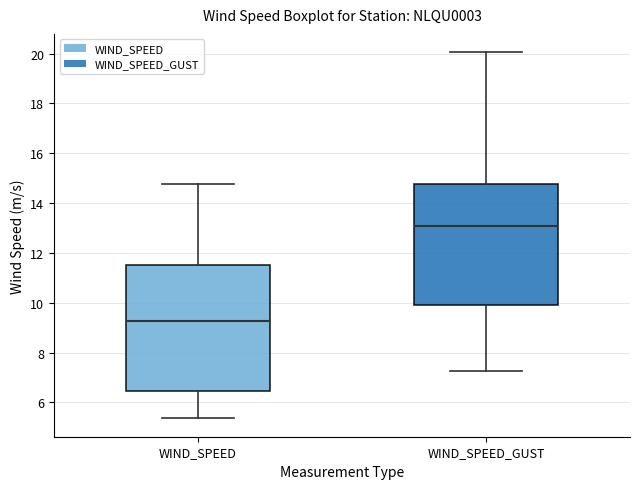

Which box's median line is the lowest?

WIND_SPEED